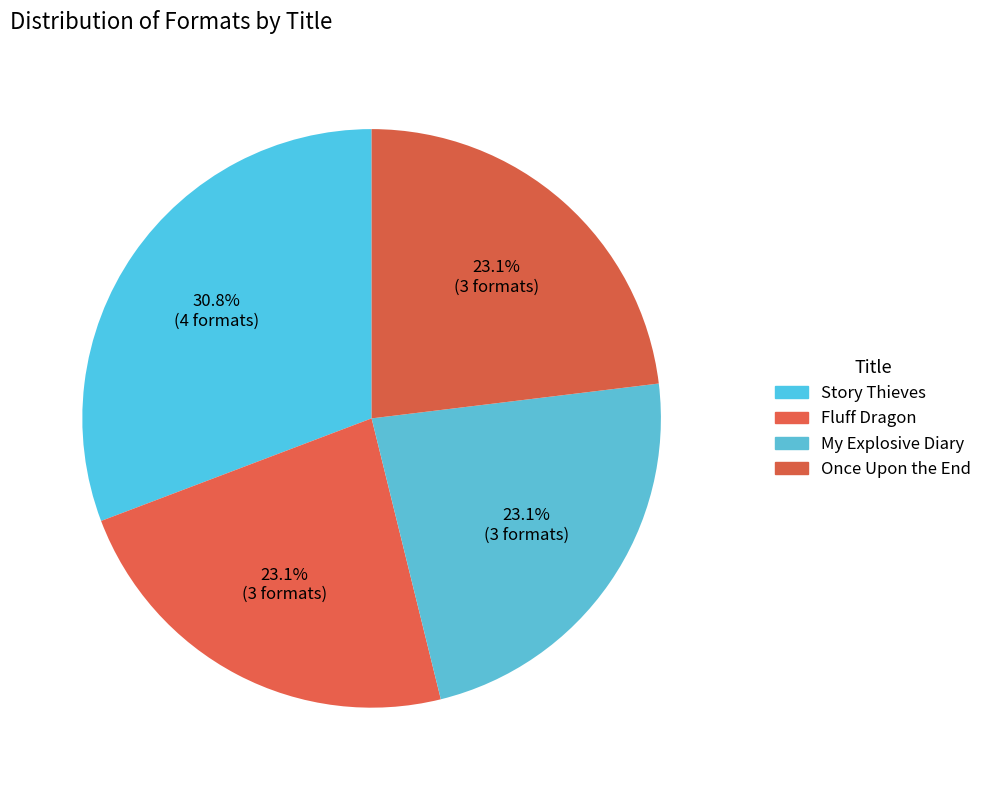

To the nearest percent, what is the combined percentage of Story Thieves and My Explosive Diary?

54%